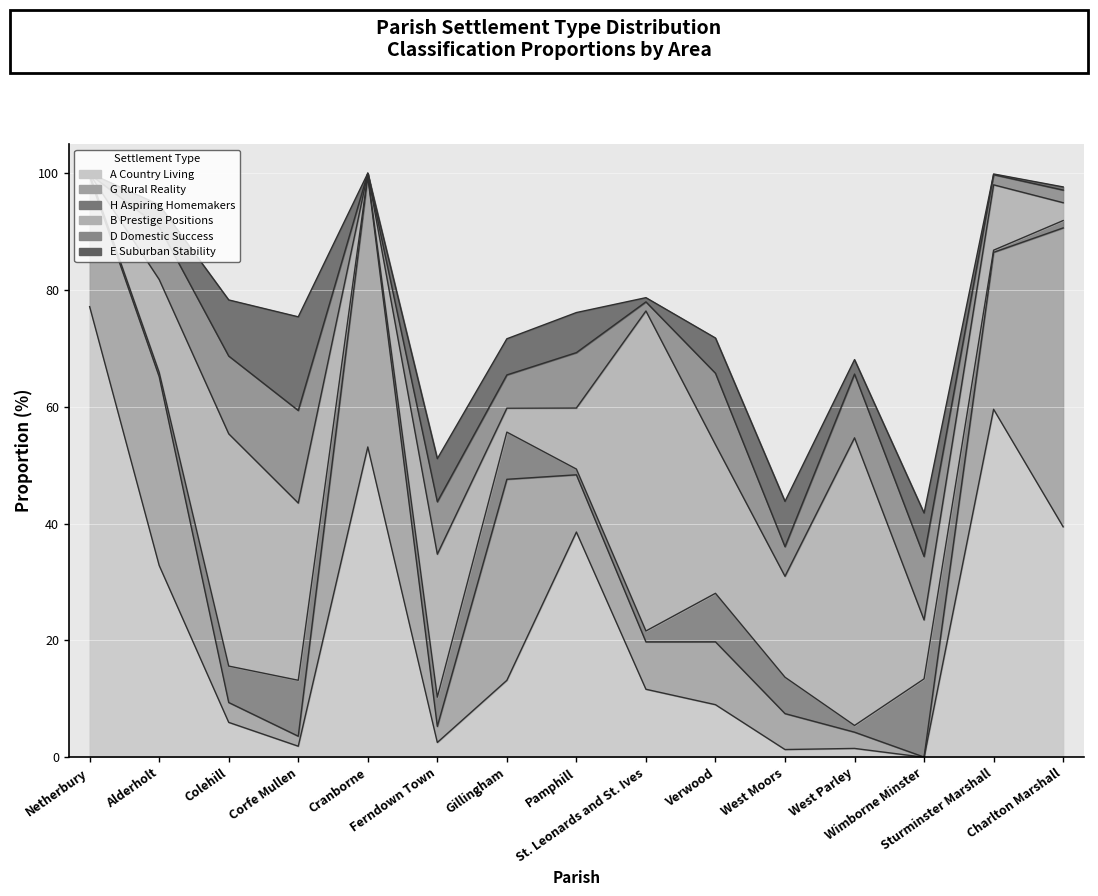

Is the value of B Prestige Positions at St. Leonards and St. Ives greater than the value of A Country Living at Charlton Marshall?

Yes